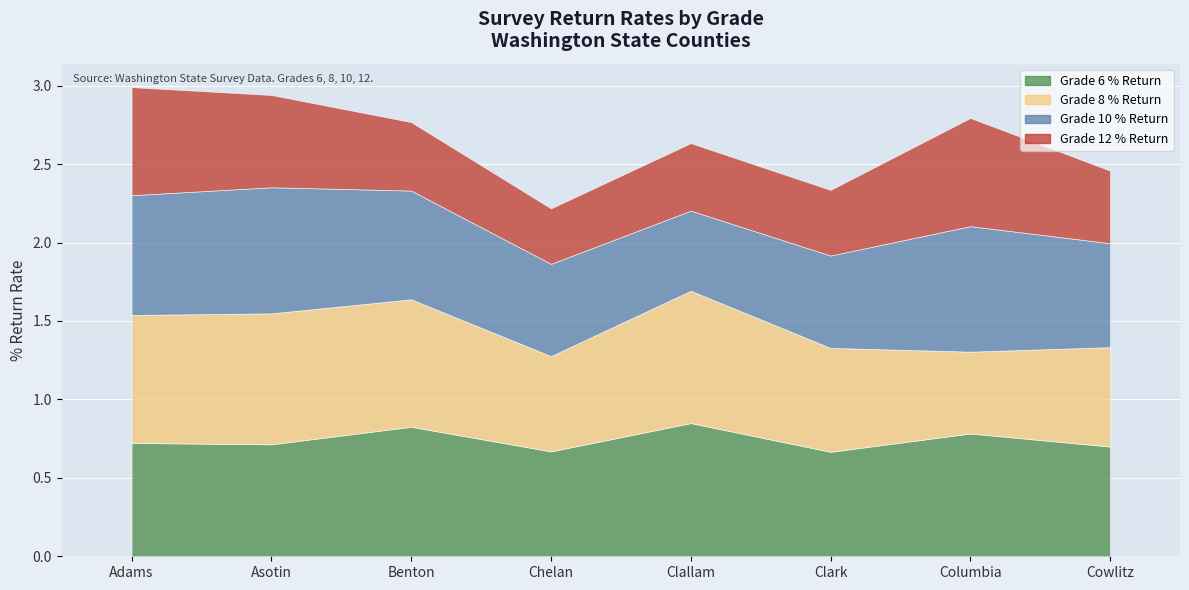

At which label is Grade 12 % Return closest to 0?

Chelan